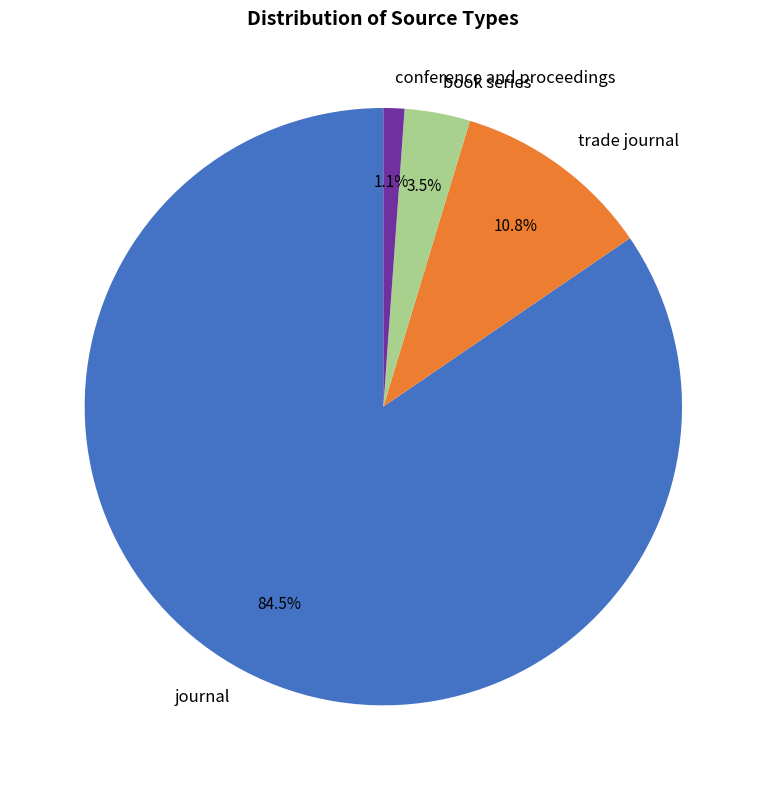

Which slice is the smallest?

conference and proceedings